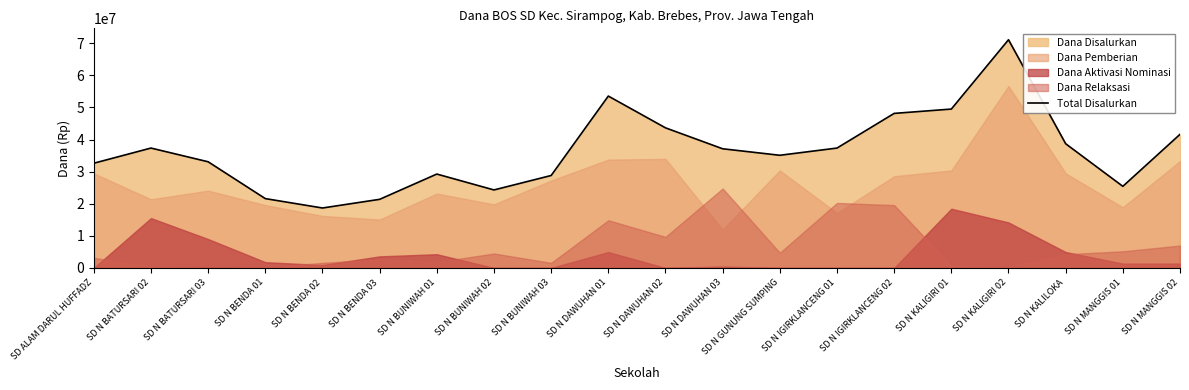

The value at SD N MANGGIS 01 is 35380945. True or false?

False